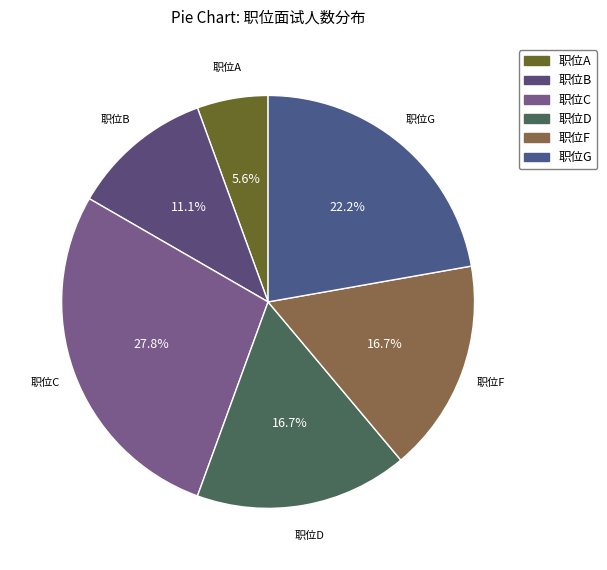

To the nearest percent, what percentage of the pie is 职位C?

28%